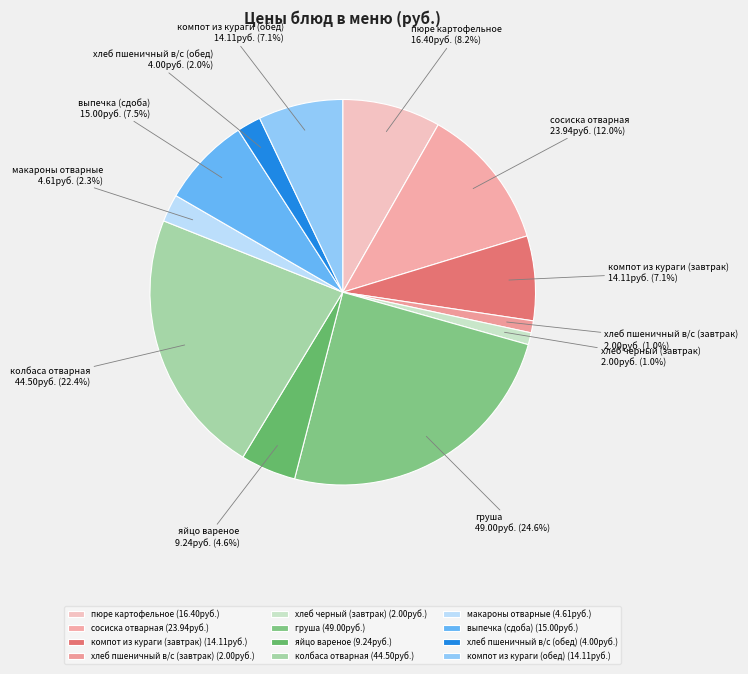

True or false: хлеб пшеничный в/с (обед) accounts for 12% of the total.

False